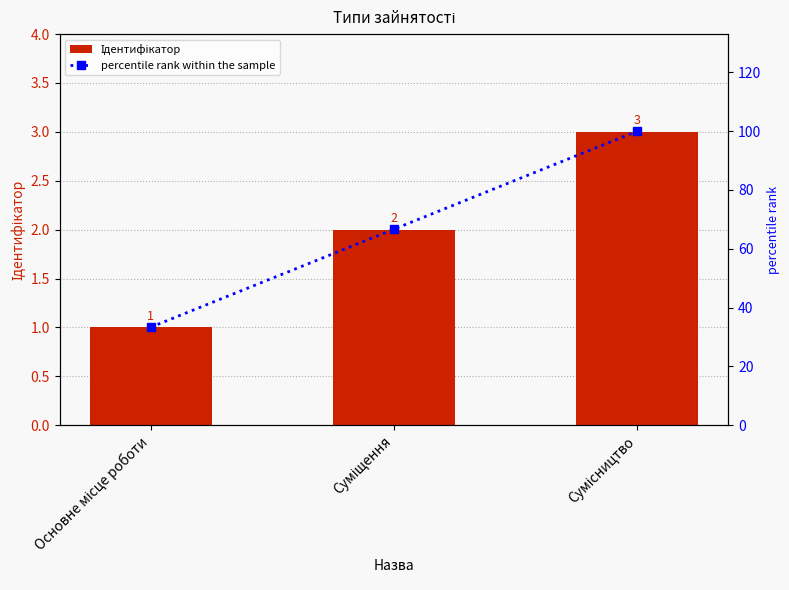

Is the value of Ідентифікатор at Суміщення greater than the value of percentile rank within the sample at Основне місце роботи?

No